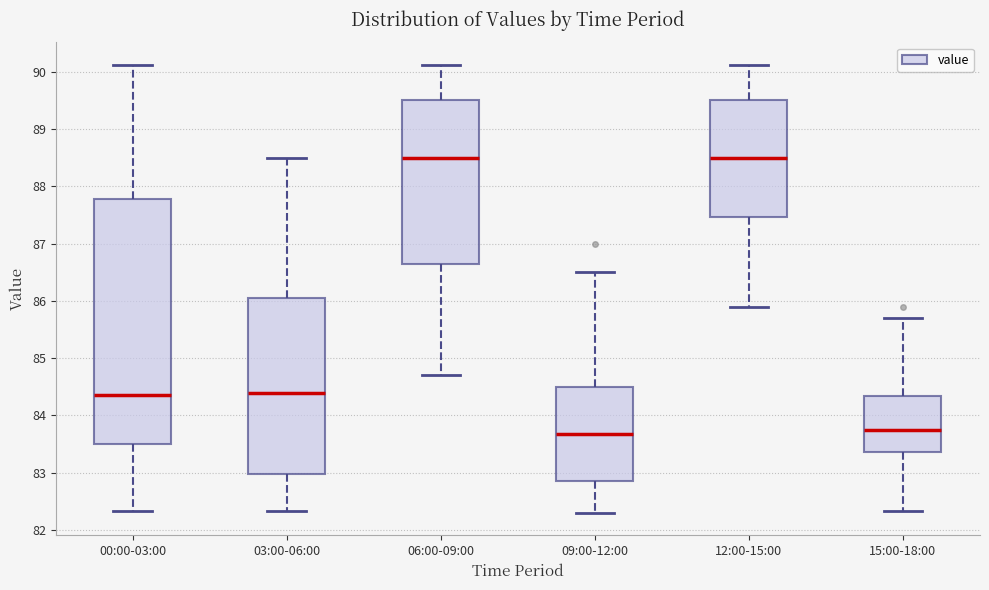

Which box is the tallest, from its lower edge to its upper edge?

00:00-03:00